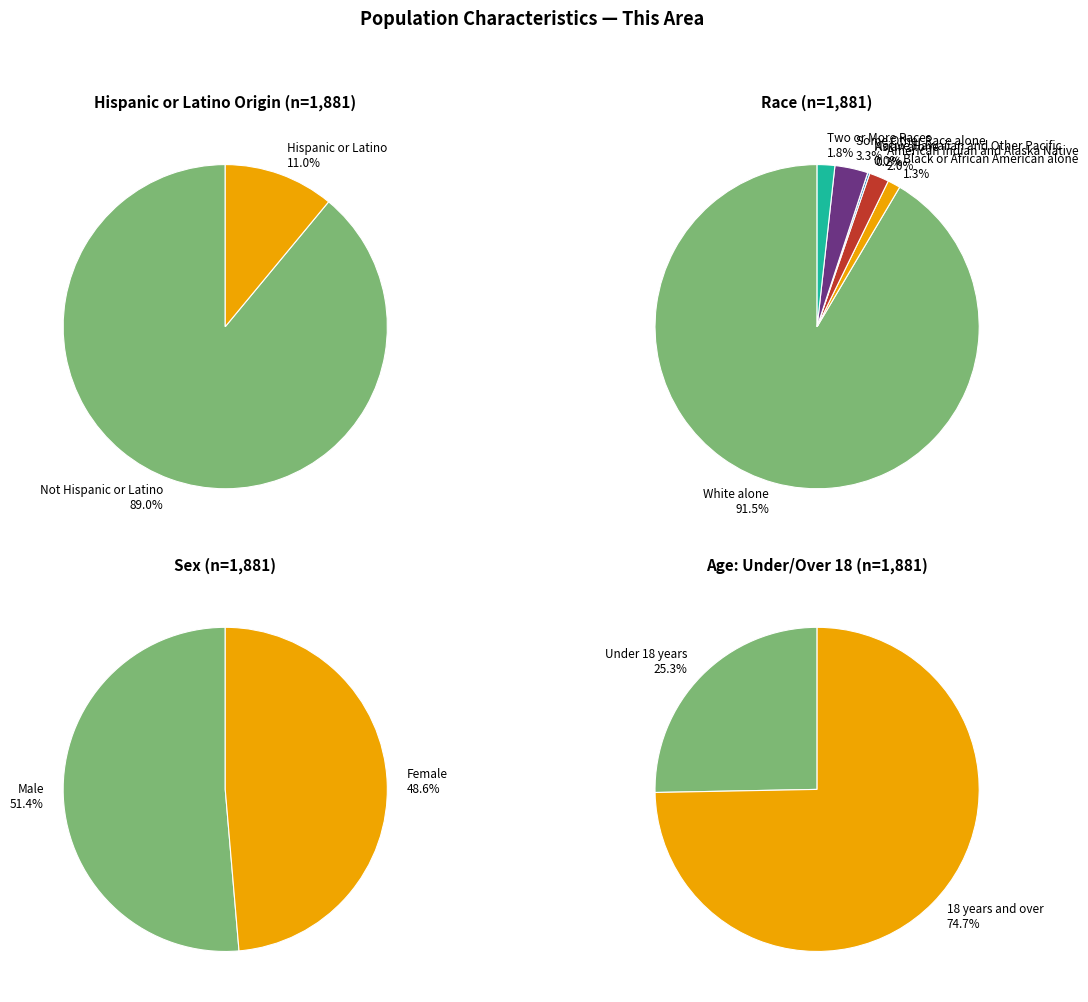

To the nearest percent, what is the combined percentage of Asian alone and American Indian and Alaska Native?

2%